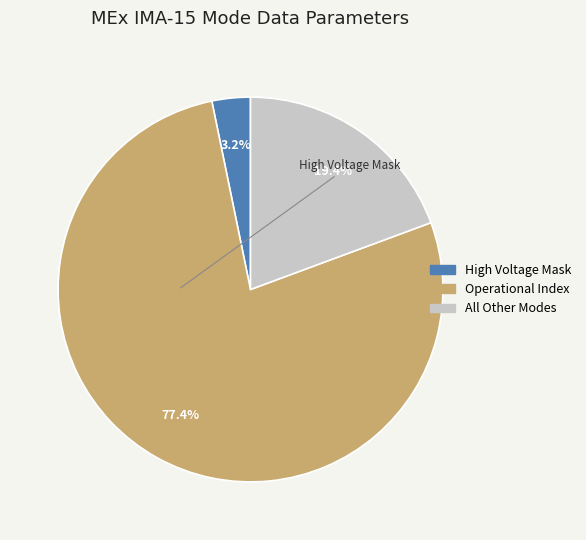

Is there a majority slice in this chart?

Yes